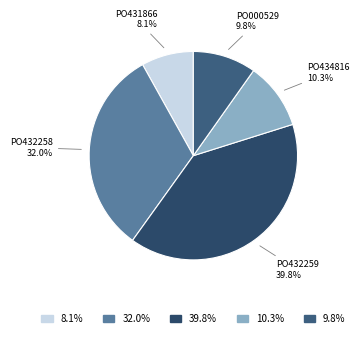

Between PO432258 and PO000529, which is larger?

PO432258